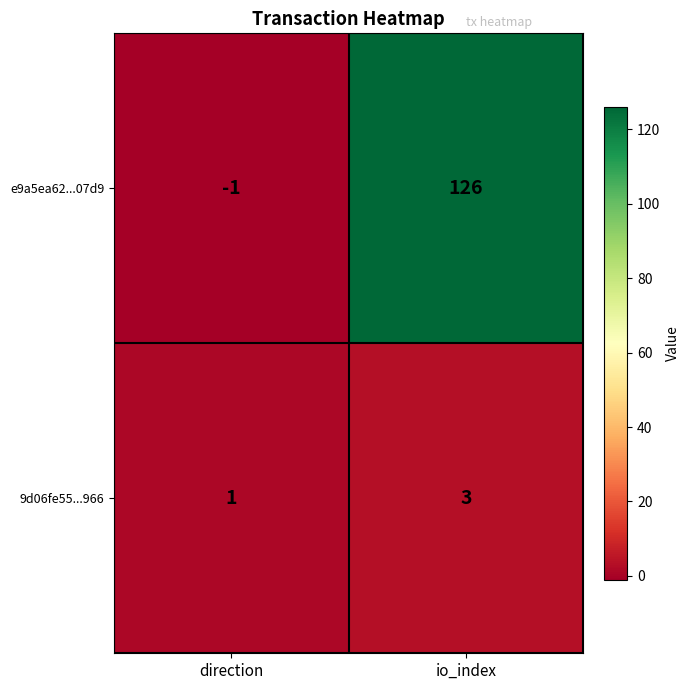

Which category has the highest value across all series?

io_index